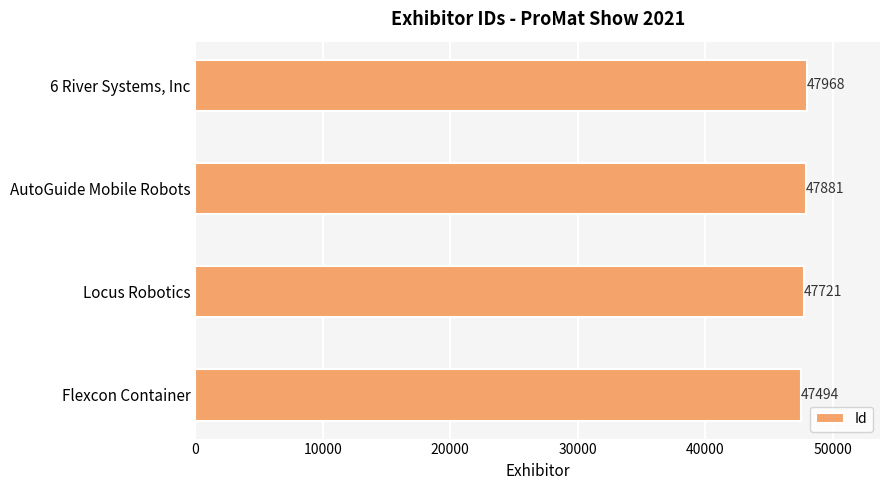

How many series are shown in this chart?

1